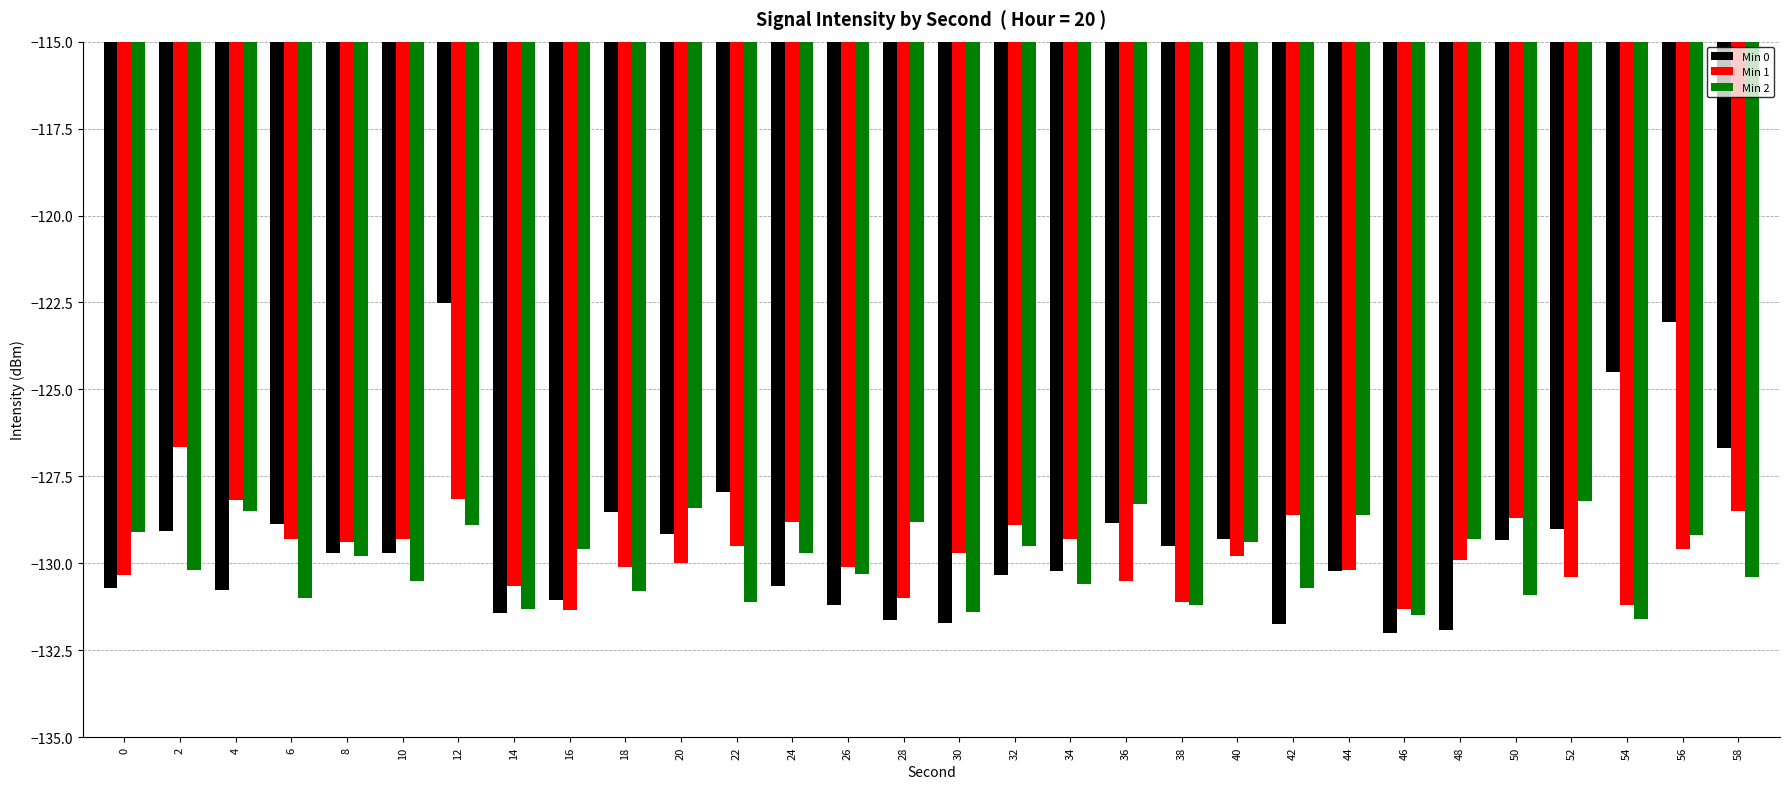

At which label is Min 0 closest to -127?

58